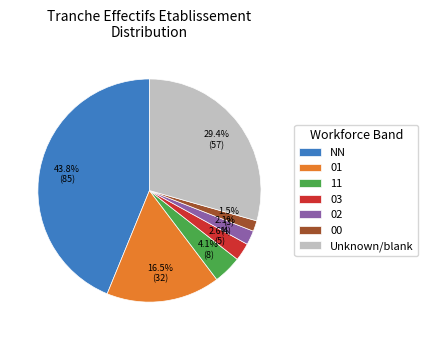

Approximately how many times larger is the value at 00 compared to 03?

0.6